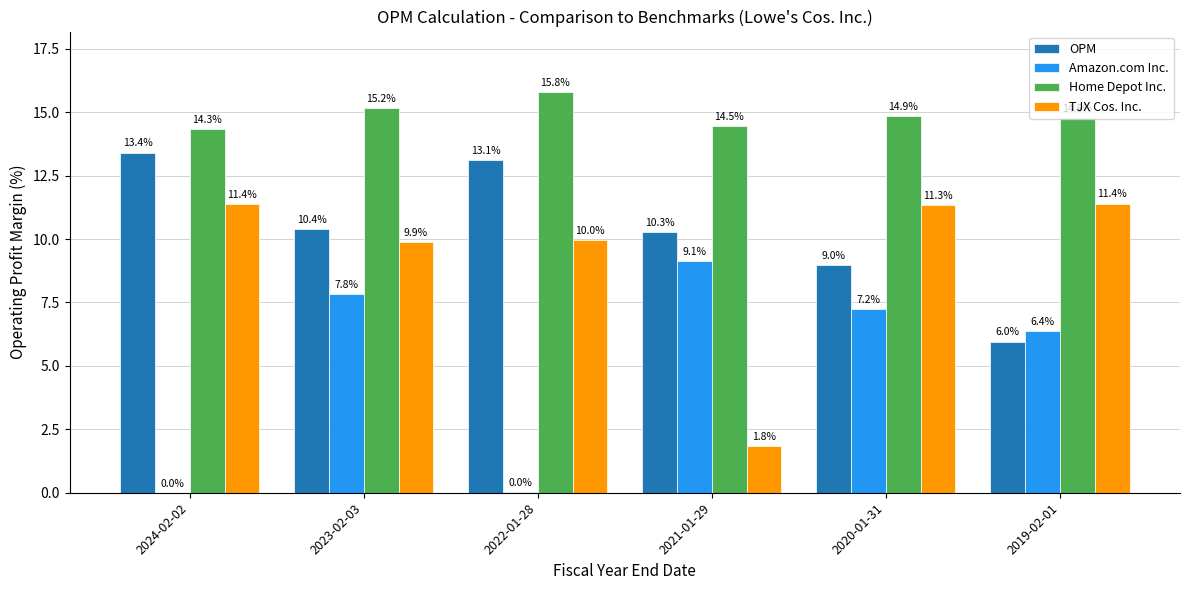

At which label is Amazon.com Inc. closest to 4?

2019-02-01